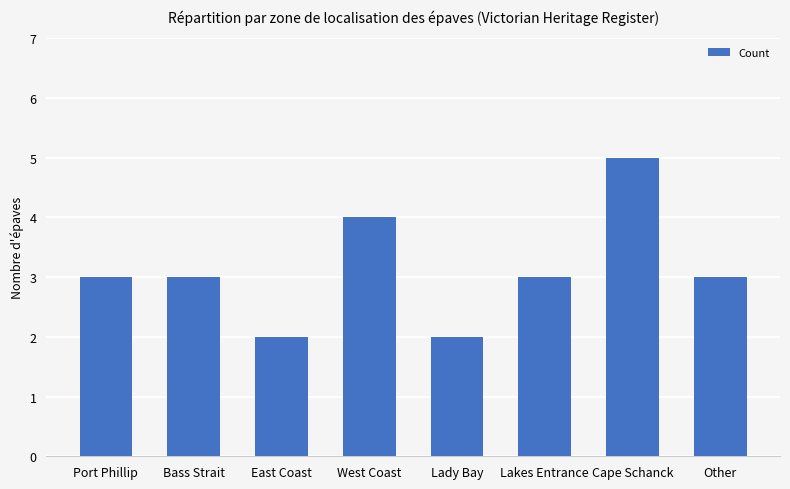

What is the label of the 8th bar from the left?

Other